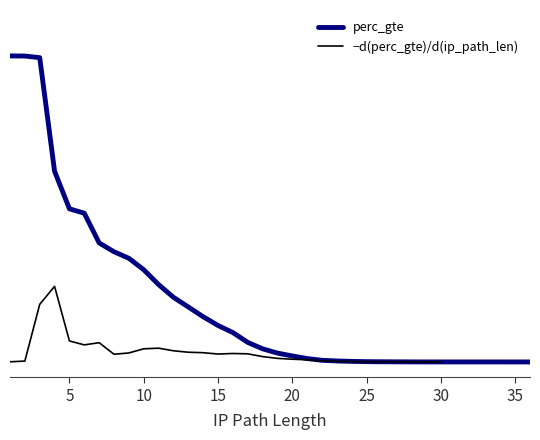

What are all the series names shown in the legend?

perc_gte, −d(perc_gte)/d(ip_path_len)